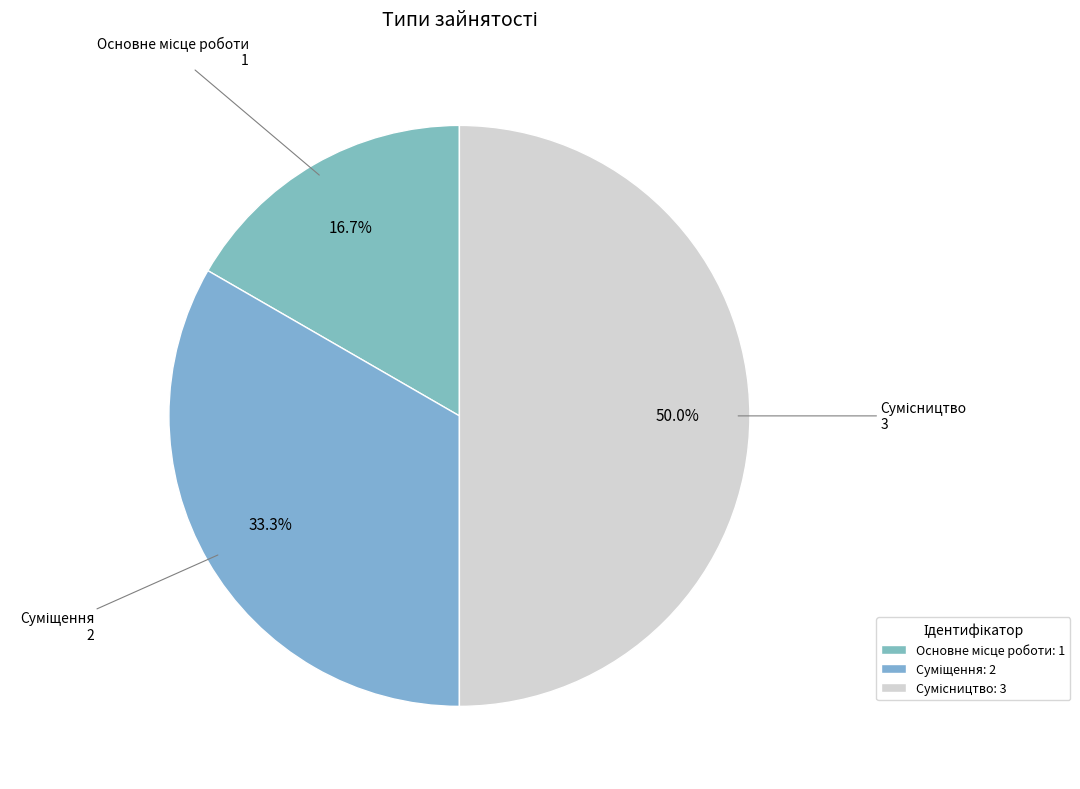

How much of the chart is everything except Сумісництво?

50.0%